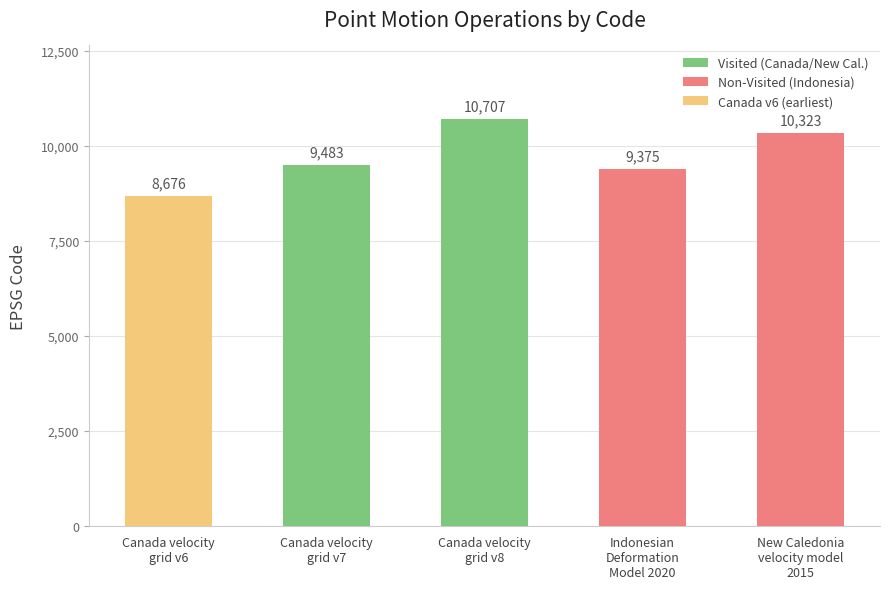

What is the label of the 2nd bar from the left?

Canada velocity
grid v7